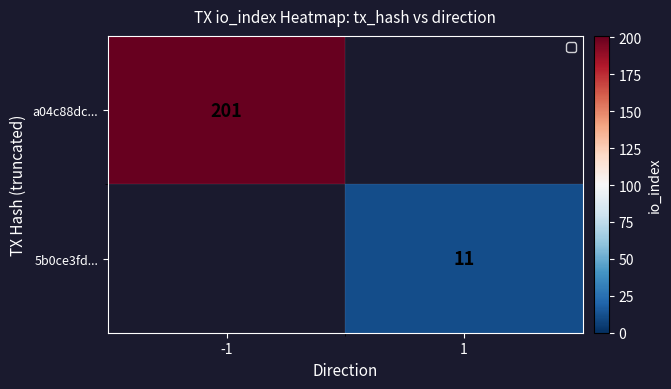

True or false: 5b0ce3fd... has a value of 11 at 1.

True